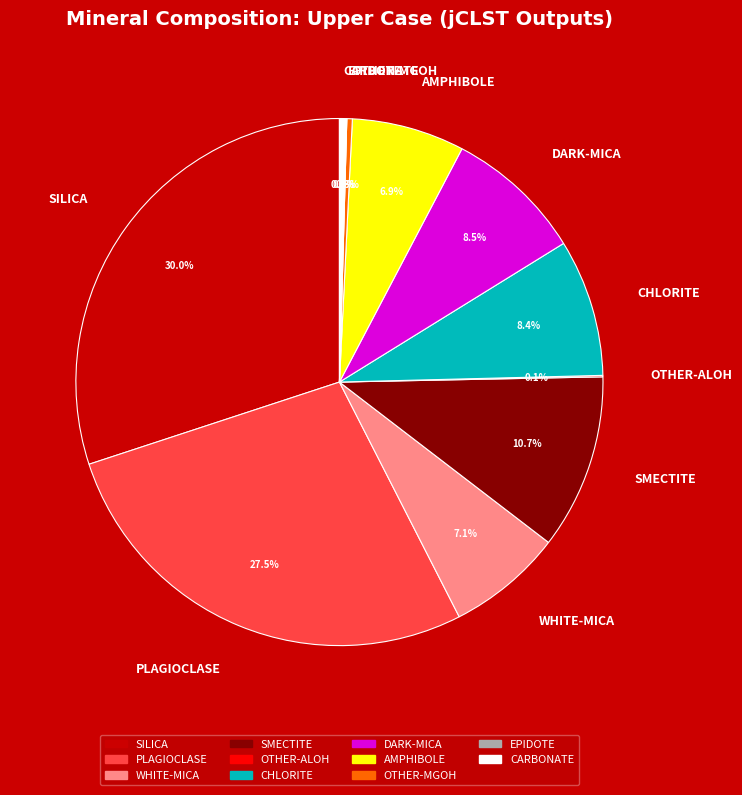

Is it true that CARBONATE is 0% of the pie?

True